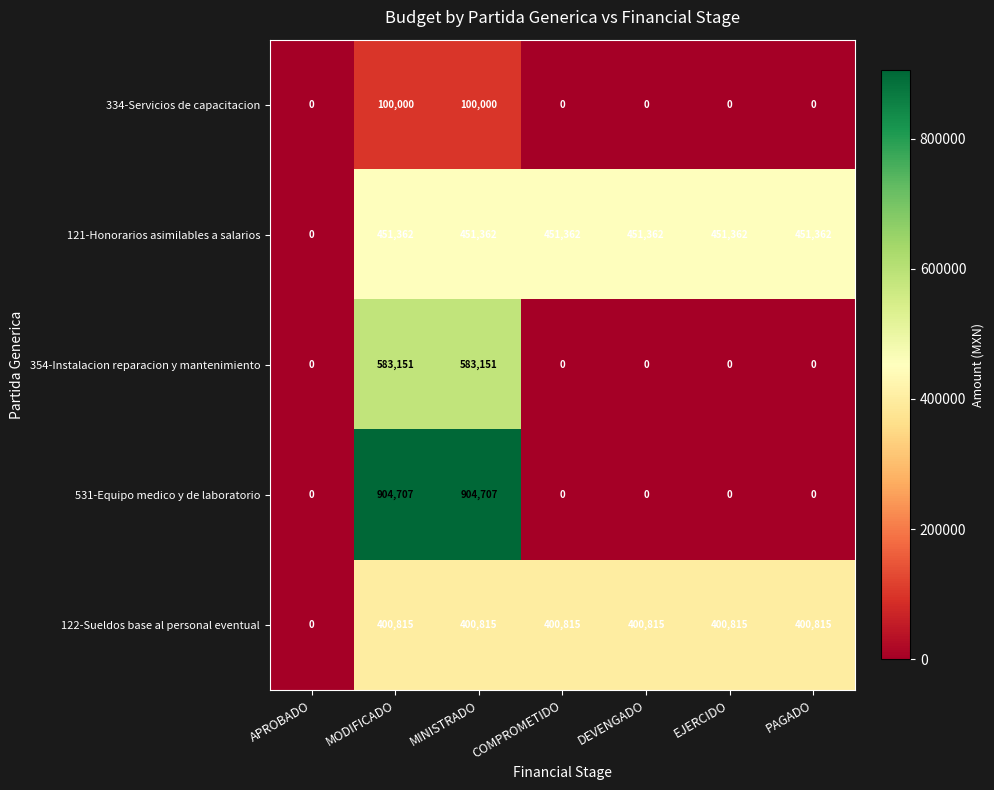

True or false: 334-Servicios de capacitacion has a value of 52532 at PAGADO.

False